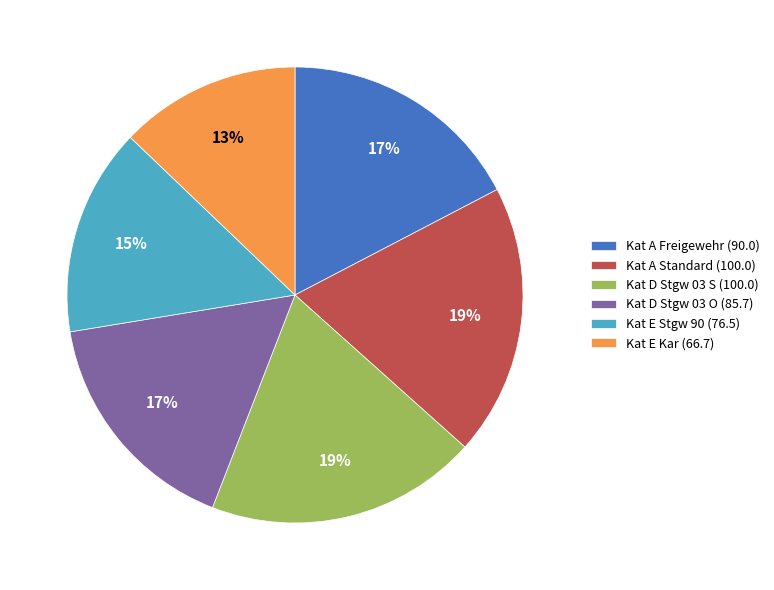

The Kat D Stgw 03 O slice represents 7% of the pie. True or false?

False